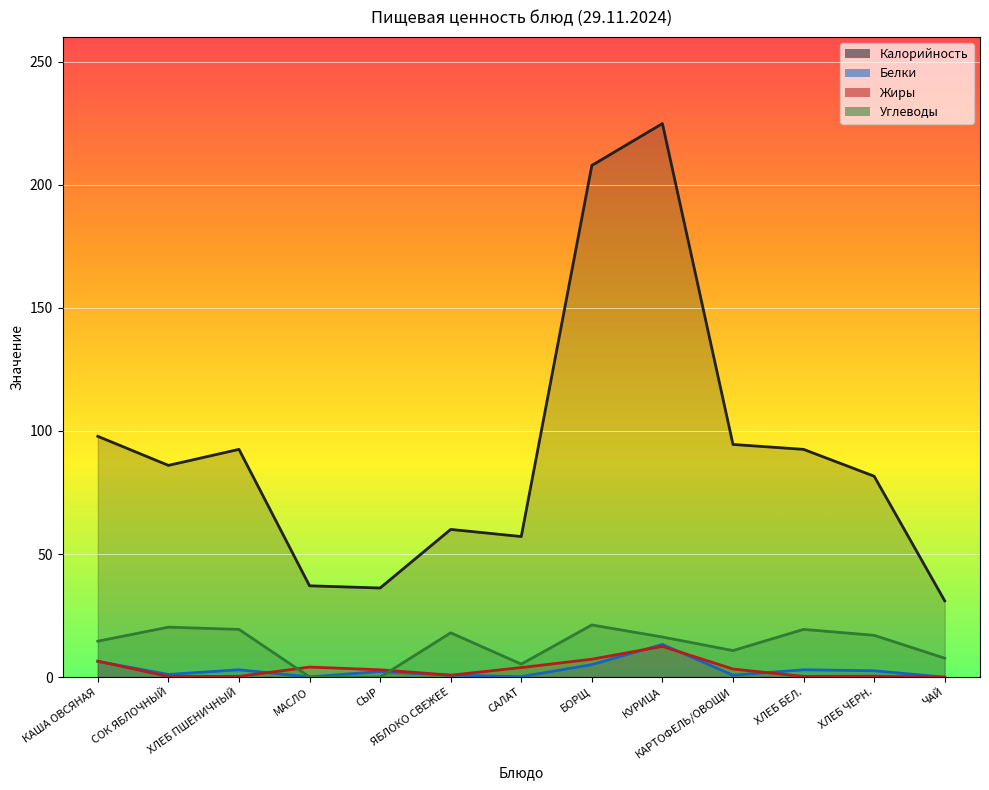

In Калорийность, how many points are higher than both neighbors (excluding endpoints)?

3